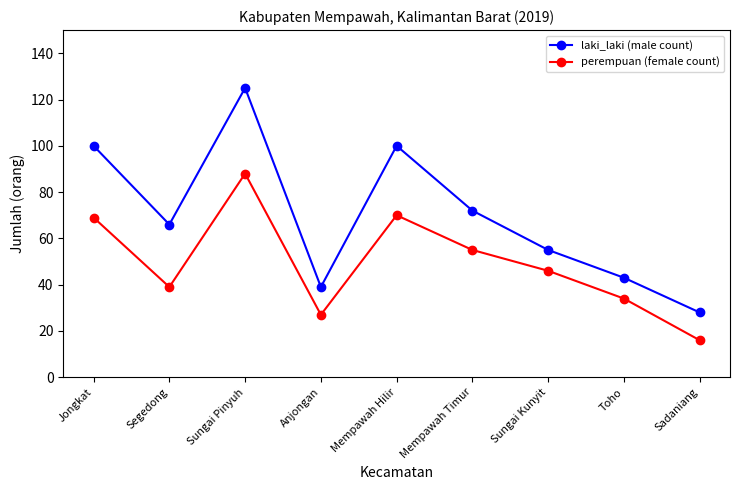

What is the label of the 3rd point from the right?

Sungai Kunyit